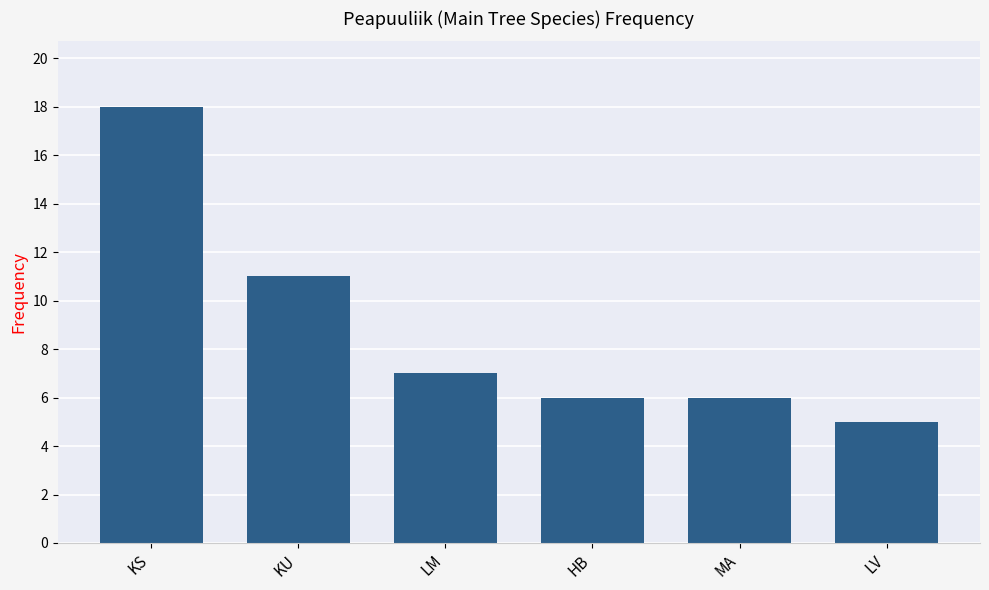

Between LM and KU, which is larger?

KU